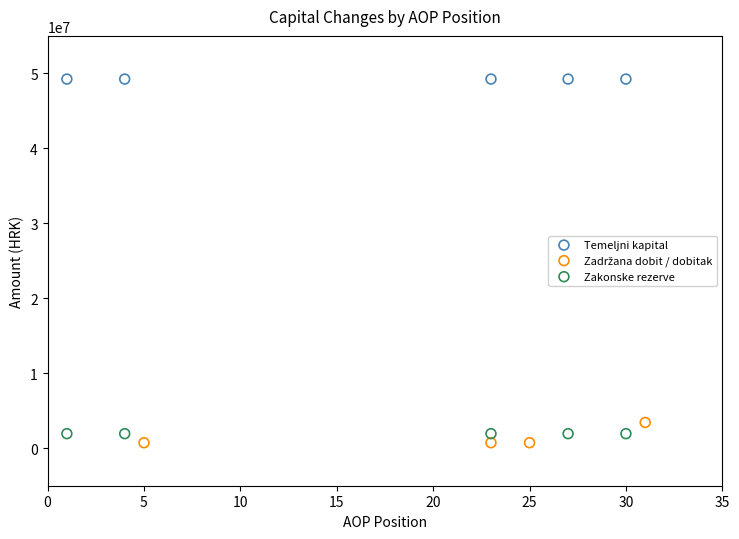

Which series reaches the maximum Y coordinate?

Temeljni kapital